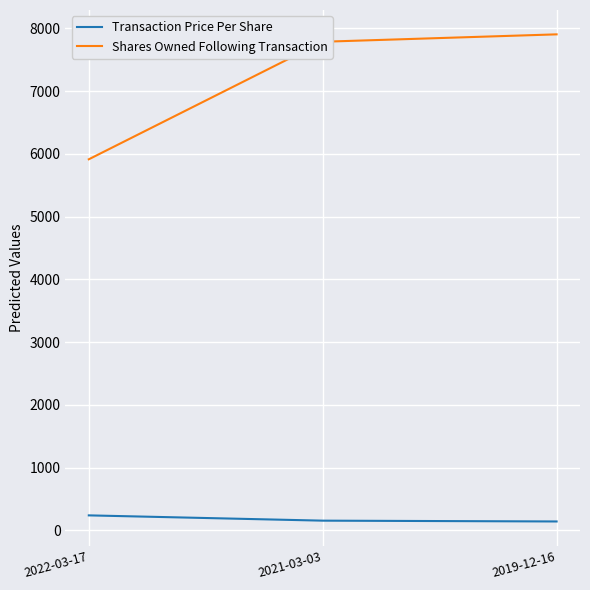

List the series in order of their overall mean, lowest first.

Transaction Price Per Share, Shares Owned Following Transaction